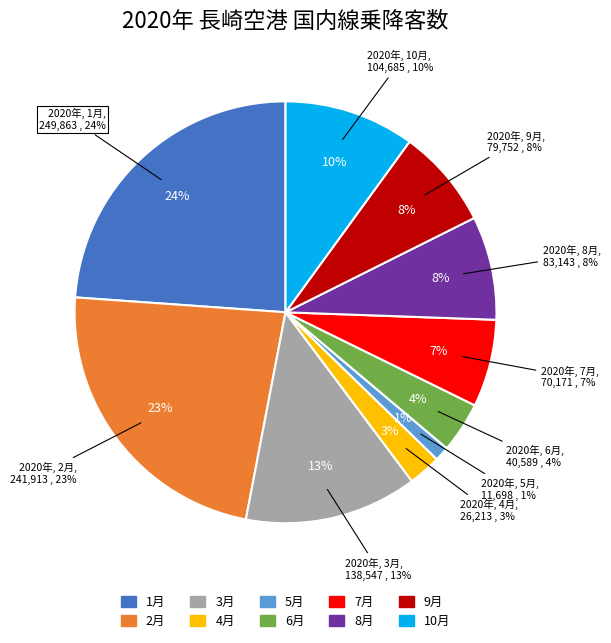

Is 5月 the majority of the pie?

No